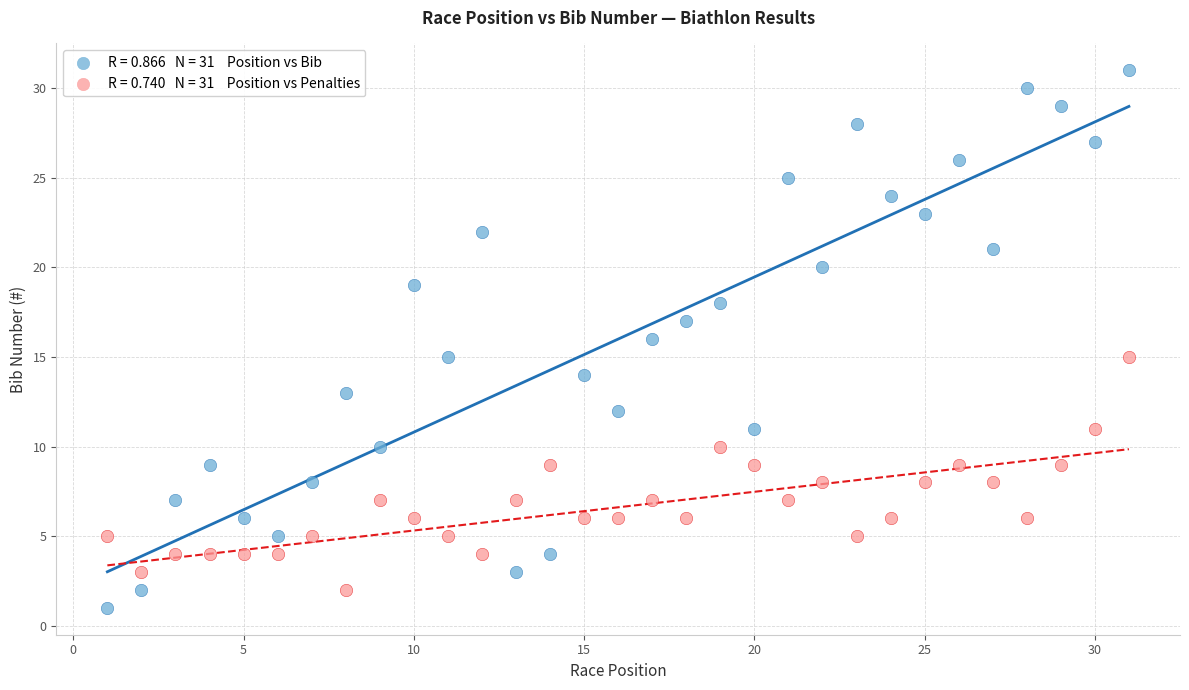

Across all data points, what is the range of Y values (max minus min)?

30